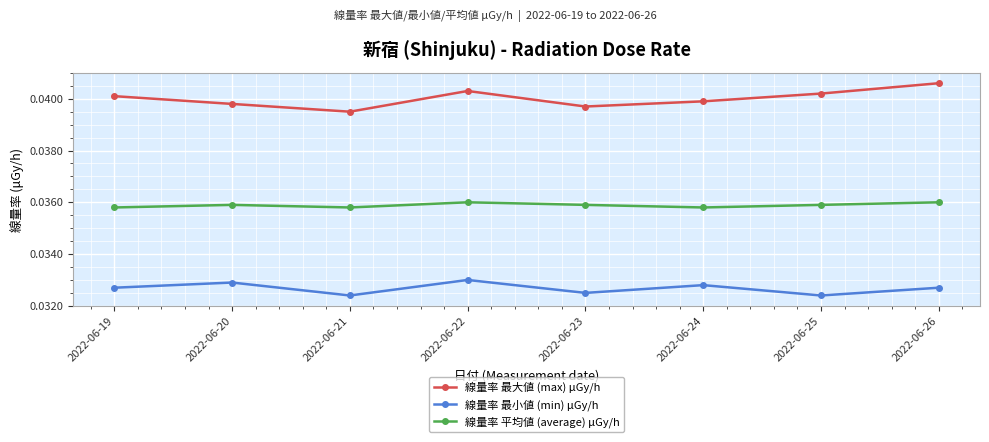

True or false: 線量率 平均値 (average) μGy/h and 線量率 最小値 (min) μGy/h intersect in this chart.

False